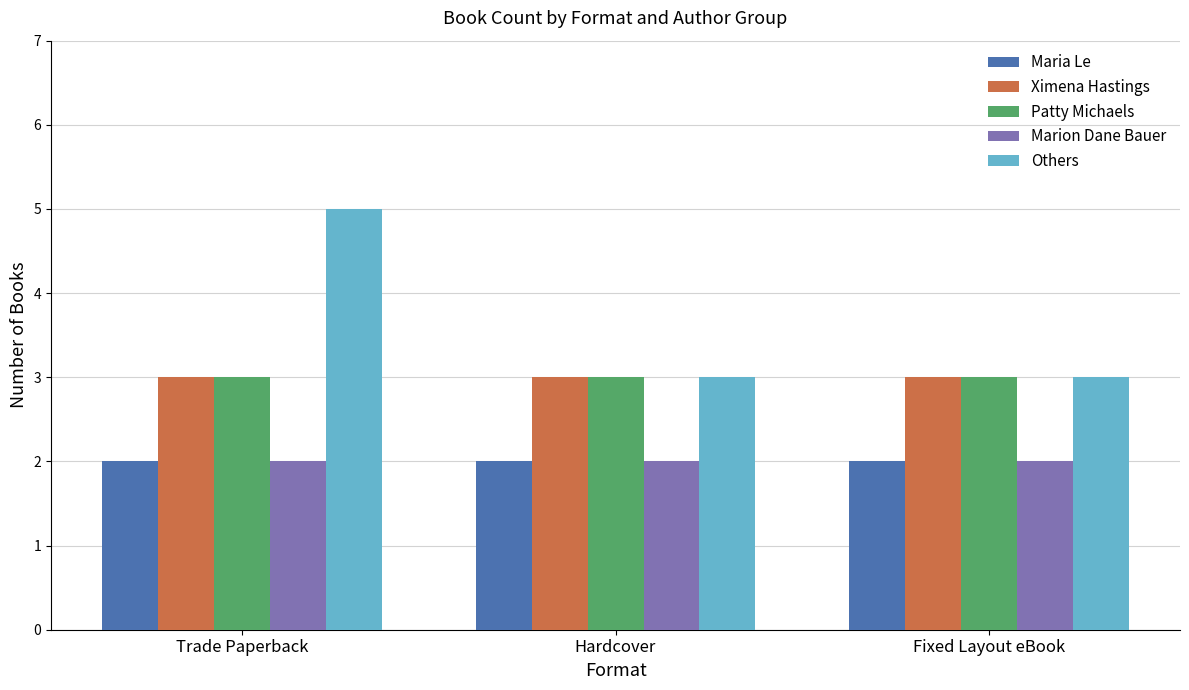

At how many categories does at least one series exceed 4?

1